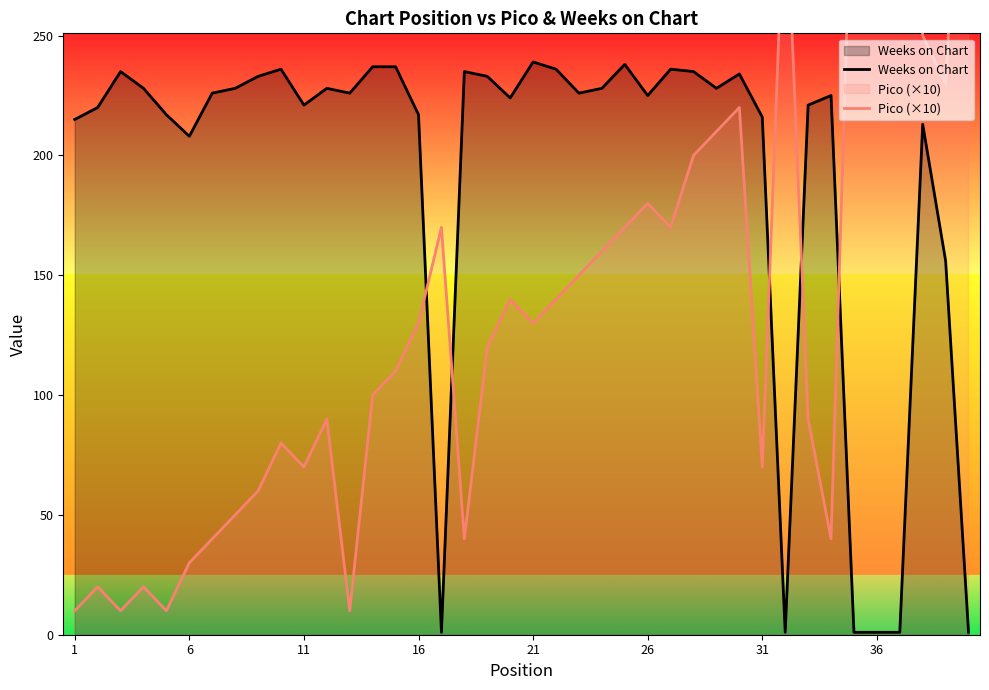

What is the lowest value of the Pico (×10) series?

10